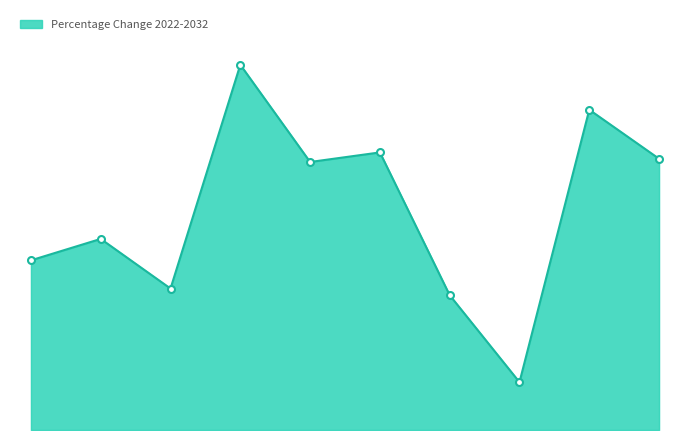

True or false: the data has more than 0 interior local peaks.

True